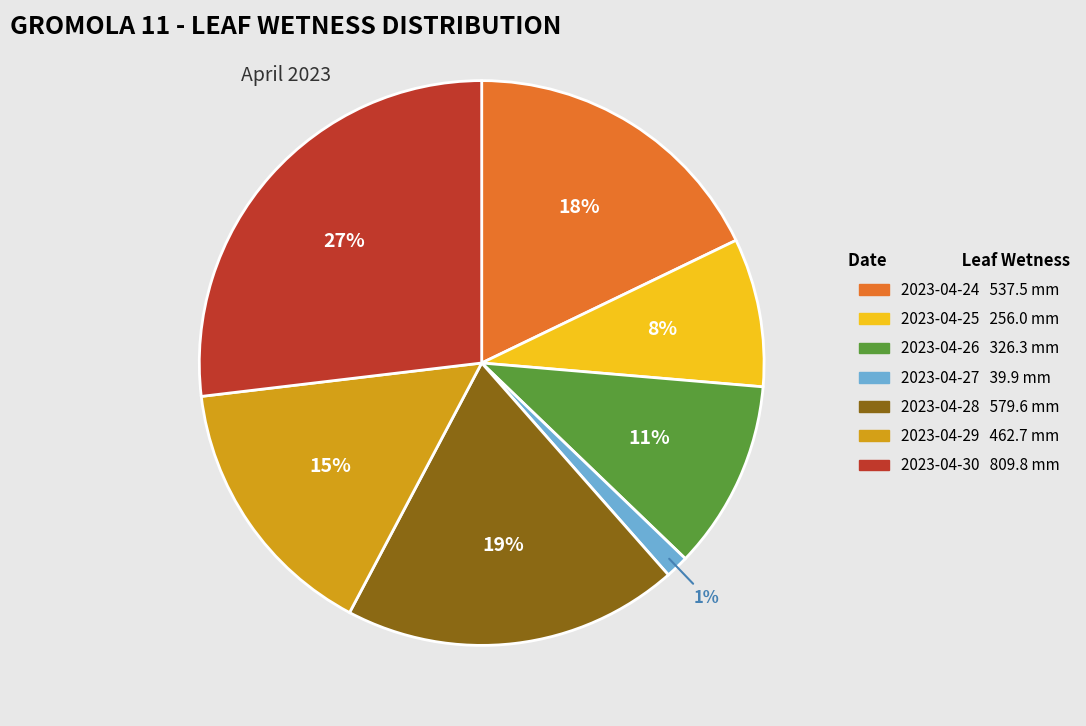

Does 2023-04-26 represent more than half of the total?

No